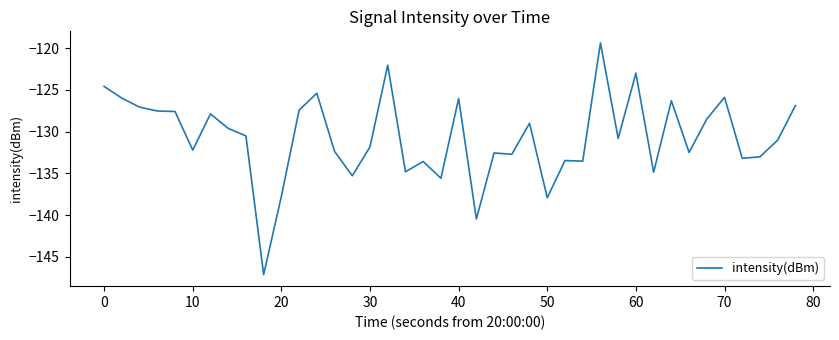

What is the greatest value displayed?

-119.4